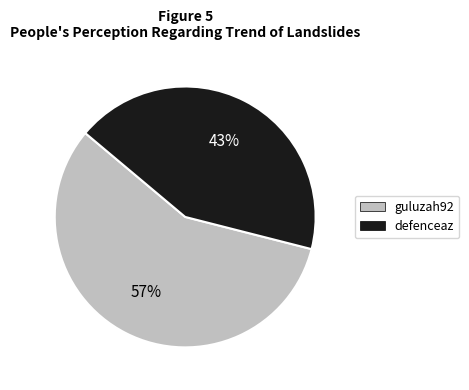

How many segments does this pie chart have?

2